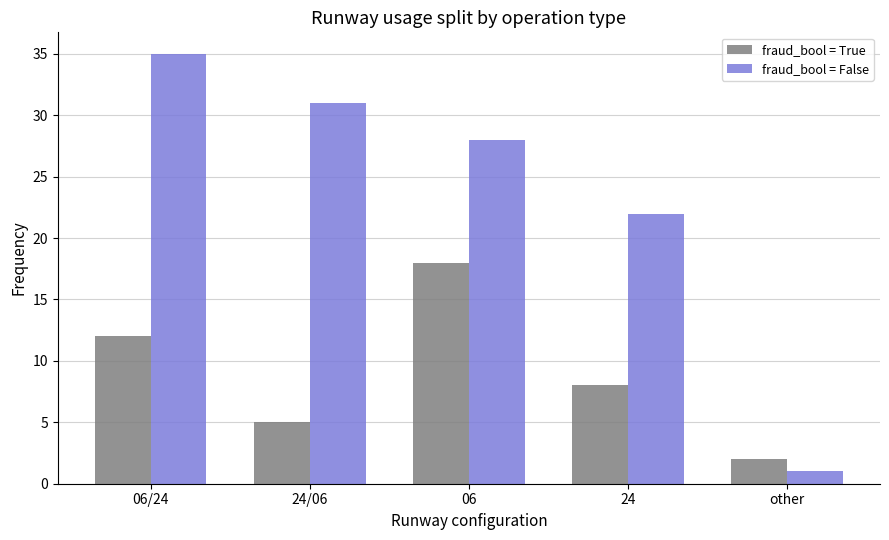

How many bars are there in each group?

2